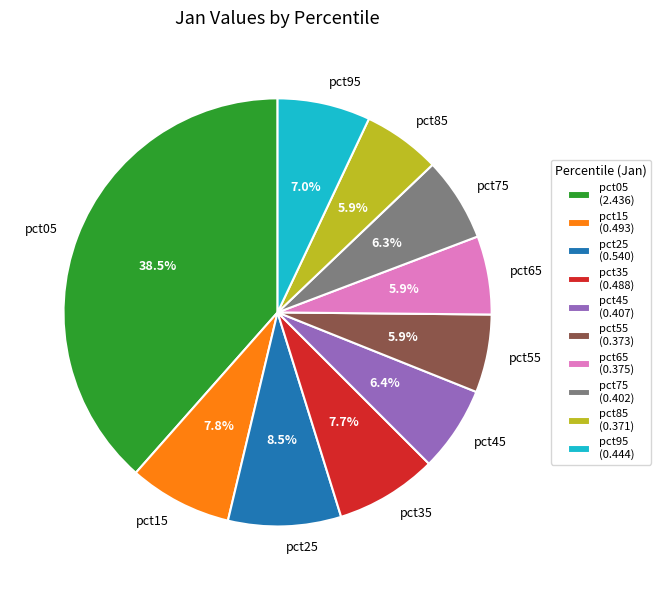

Is it true that pct15 is 8% of the pie?

True